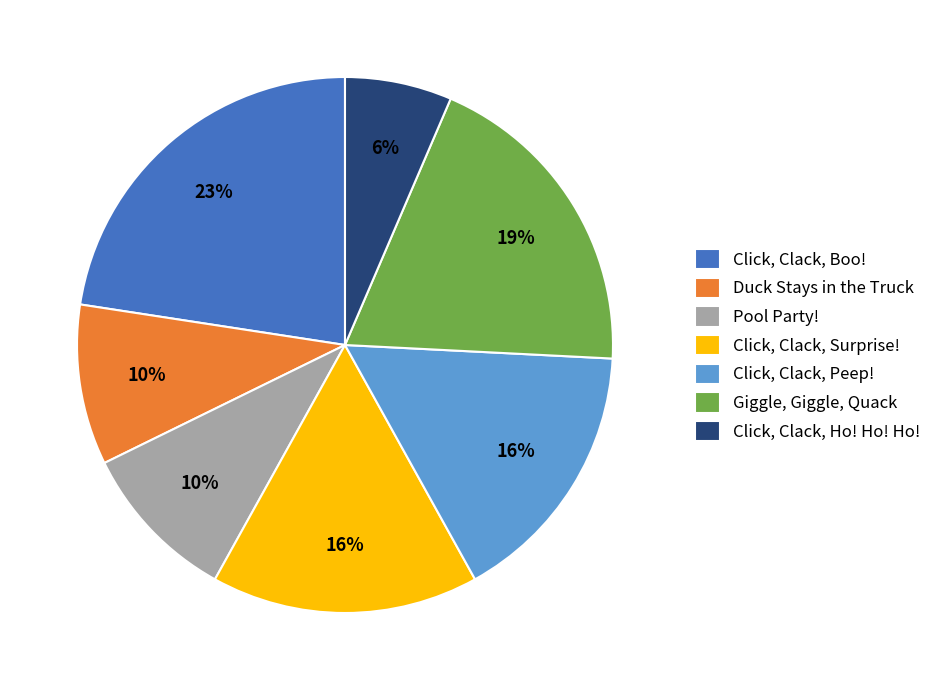

To the nearest percent, what is the average slice percentage?

14%